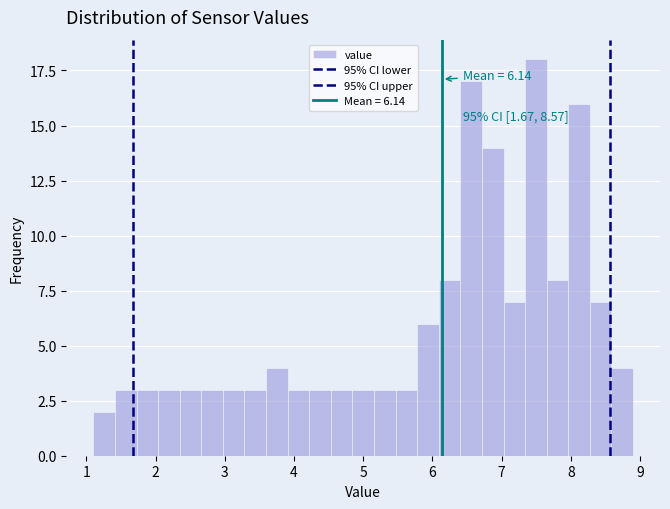

Around what value on the x-axis is the tallest bar? Give the approximate position of its centre, as read against the axis.

7.5